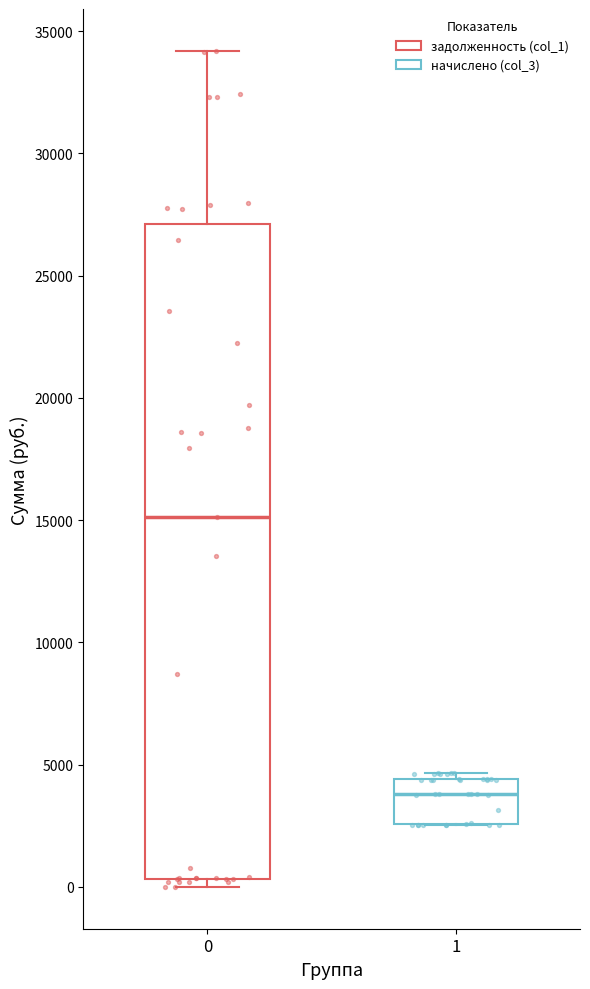

Reading left to right, read every box against the y-axis: the position of its median line, the range the box covers, and the ends of its whiskers. The values are not printed on the chart, so give them approximately, as read against the axis.

0: median 15000, box 500 to 27000, whiskers 0 to 34000
1: median 4000, box 2500 to 4500, whiskers 2500 to 4500 (just above the box's upper edge)